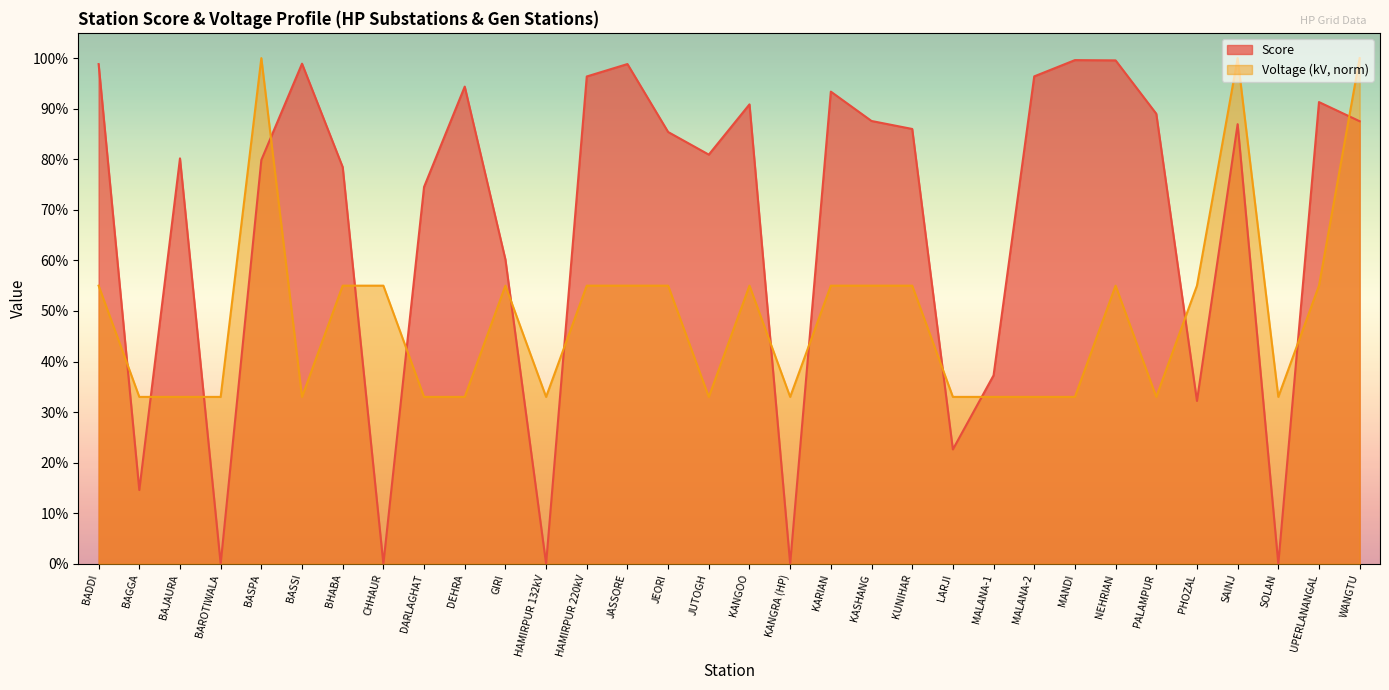

Reading right to left, transcribe all the data shown in this chart.

Score: 0.9	0.9	0.0	0.9	0.3	0.9	1.0	1.0	1.0	0.4	0.2	0.9	0.9	0.9	0.0	0.9	0.8	0.9	1.0	1.0	0.0	0.6	0.9	0.7	0.0	0.8	1.0	0.8	0.0	0.8	0.1	1.0
Voltage (kV, norm): 1.0	0.6	0.3	1.0	0.6	0.3	0.6	0.3	0.3	0.3	0.3	0.6	0.6	0.6	0.3	0.6	0.3	0.6	0.6	0.6	0.3	0.6	0.3	0.3	0.6	0.6	0.3	1.0	0.3	0.3	0.3	0.6